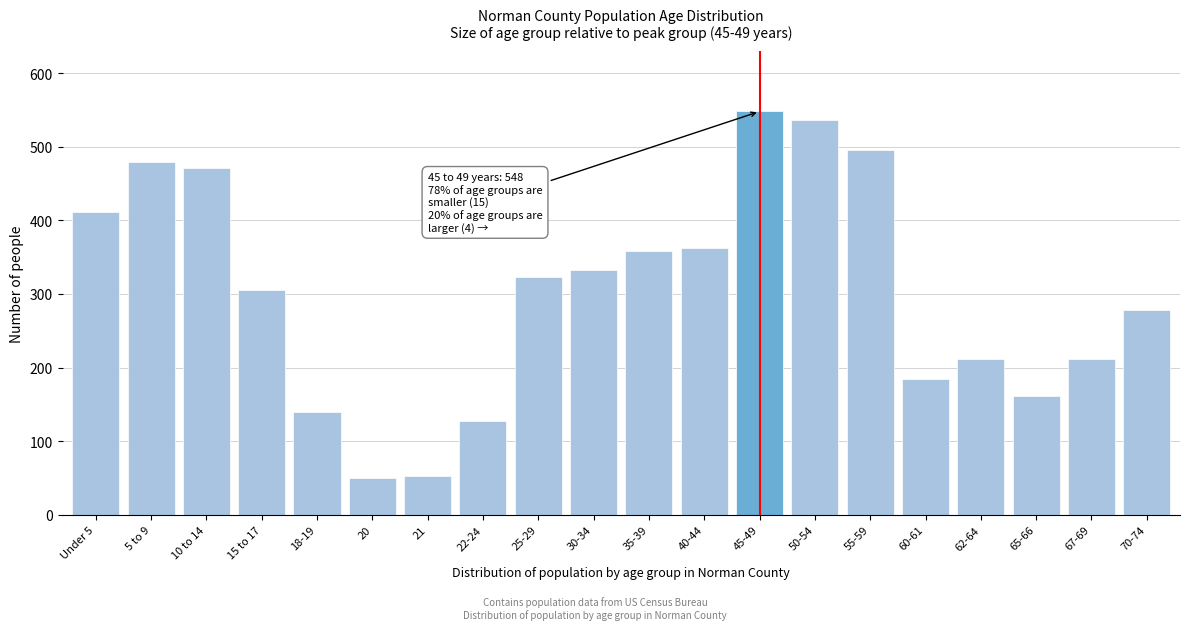

Is it true that the value at 18-19 is 139?

True